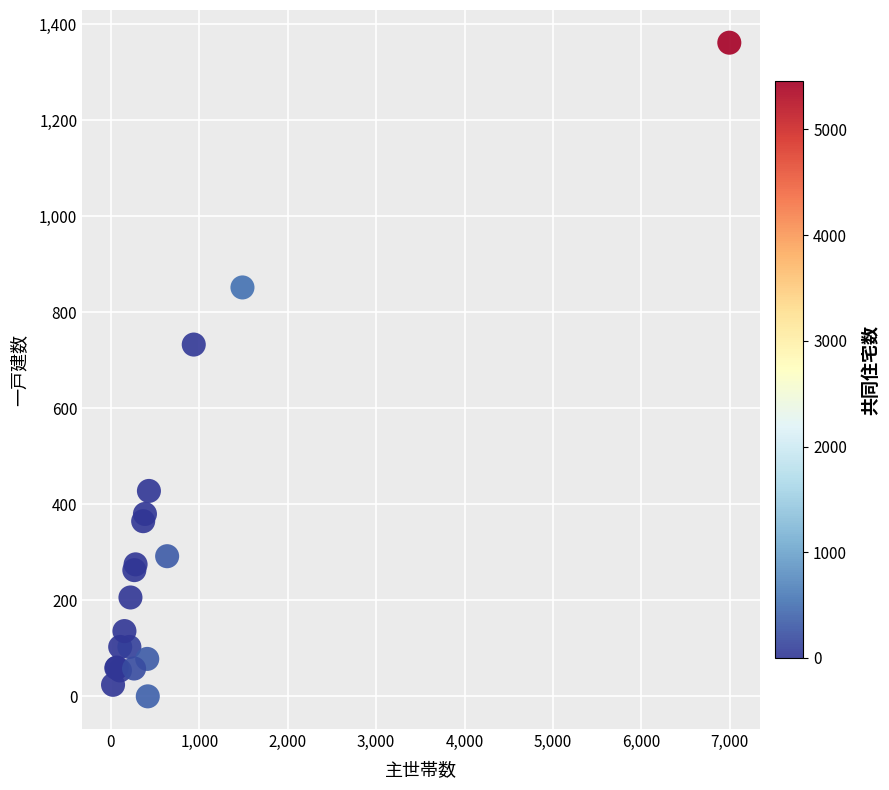

What Y value in the scatter plot is closest to 681?

733